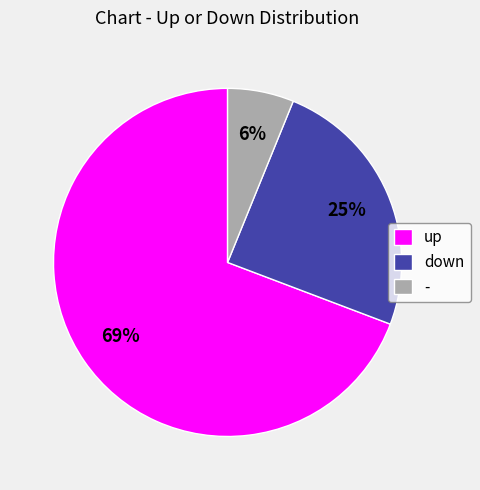

Approximately how many times larger is the value at down compared to up?

0.4